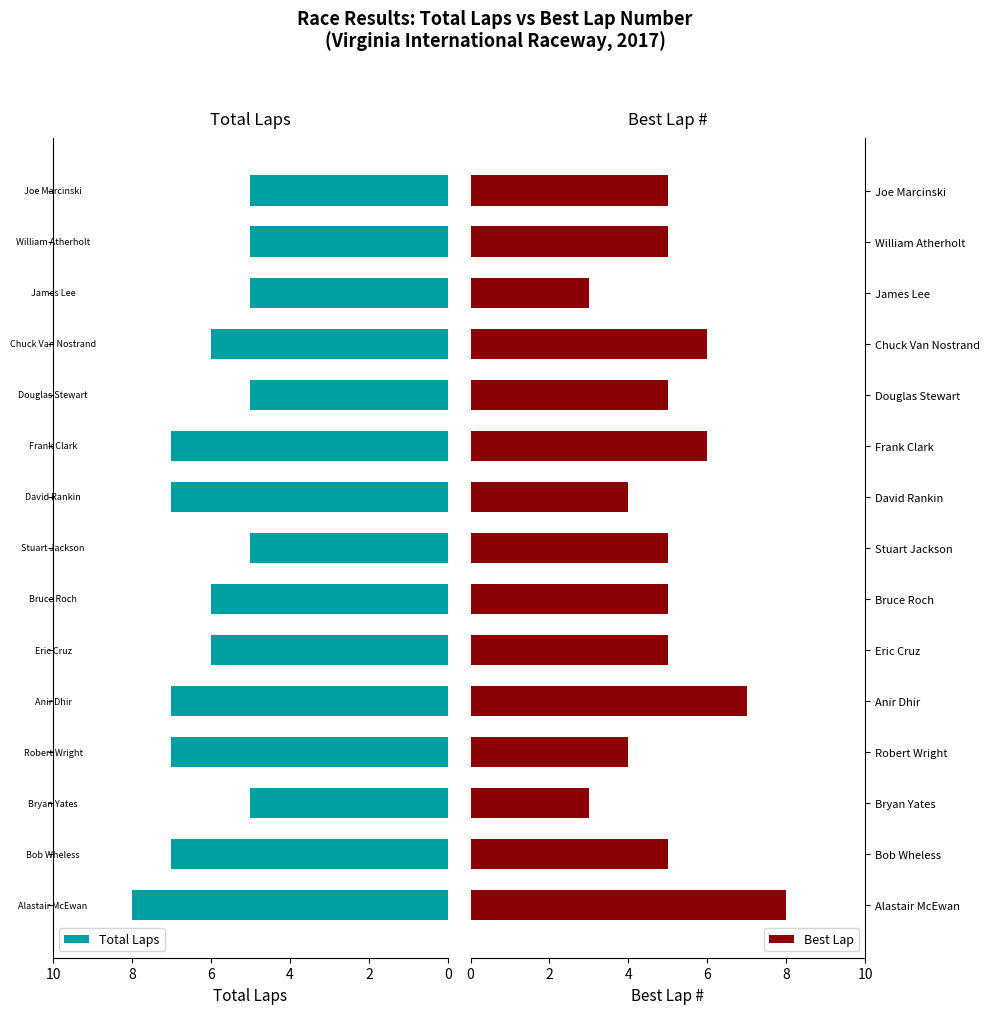

The Best Lap series shows 2 at Chuck Van Nostrand. True or false?

False